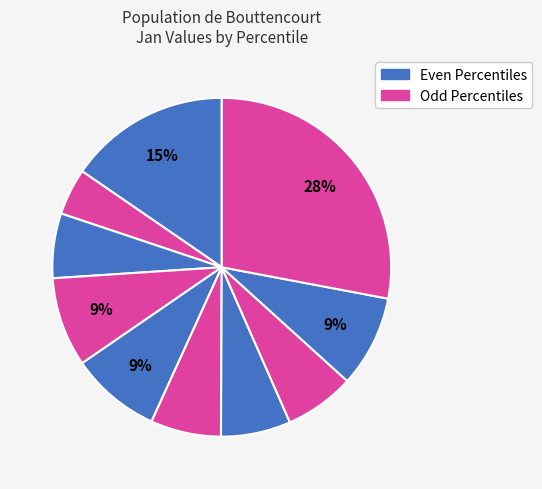

Count the number of slices in the pie.

10